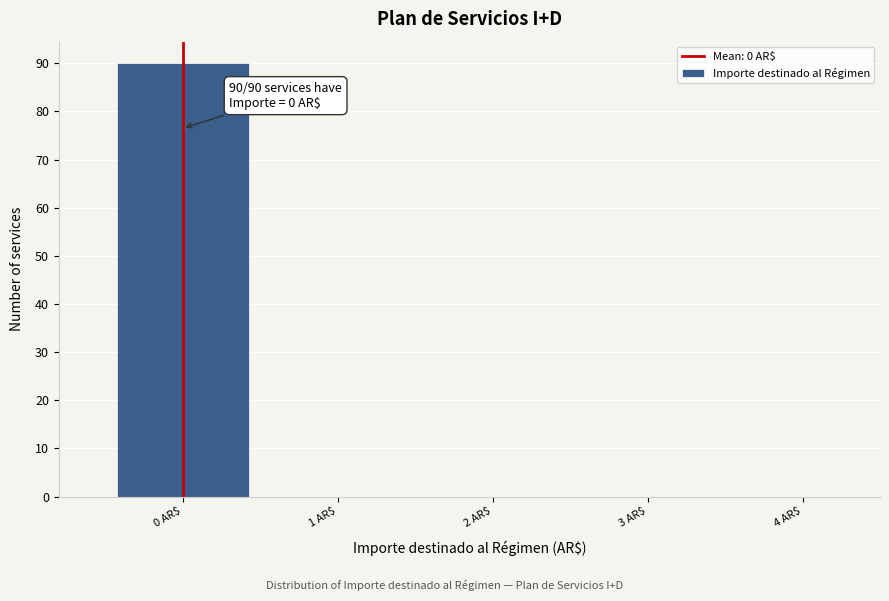

Which range on the x-axis has the tallest bar?

-0.5 to 0.5